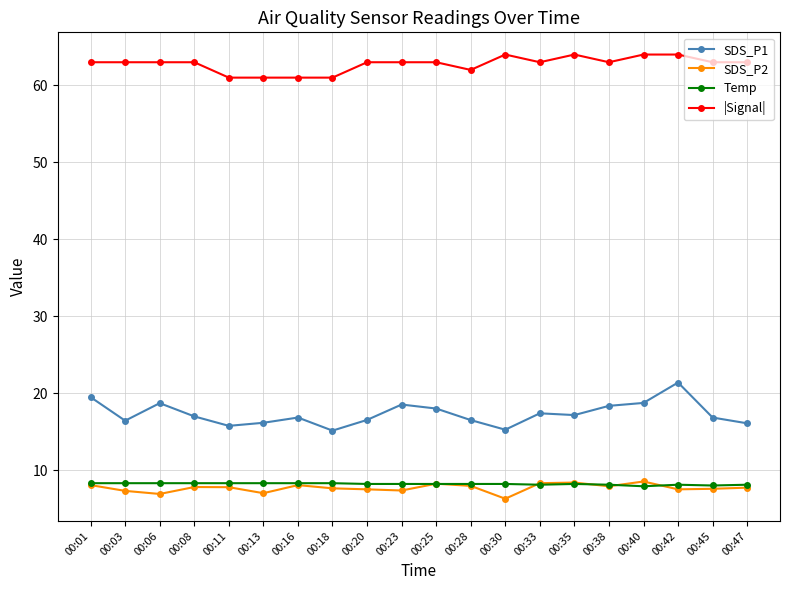

True or false: SDS_P2 has more than 2 points higher than both neighbors.

True